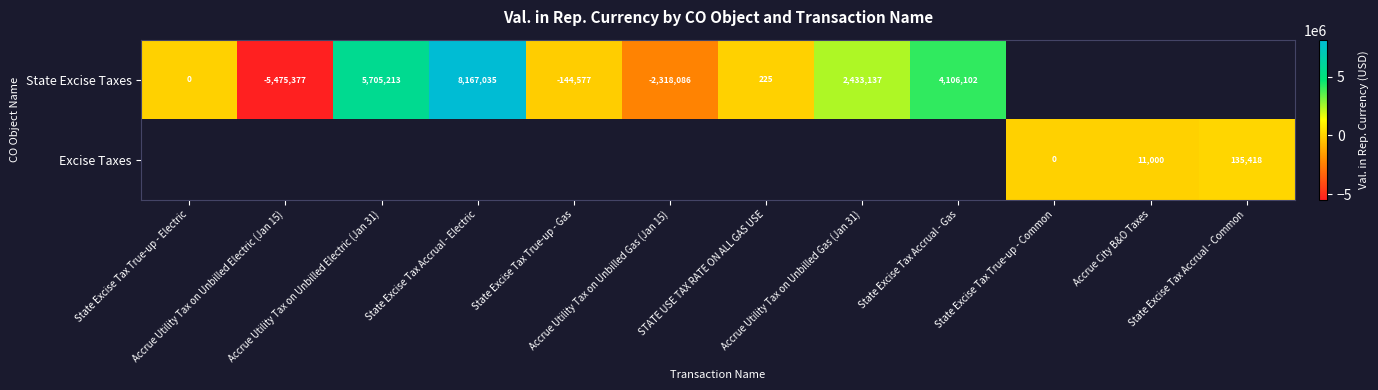

At which label does State Excise Taxes reach its minimum?

Accrue Utility Tax on Unbilled Electric (Jan 15)